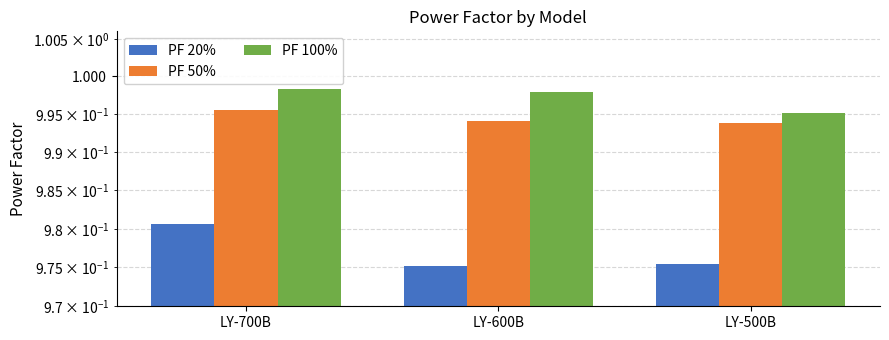

At how many categories does at least one series exceed 0?

3